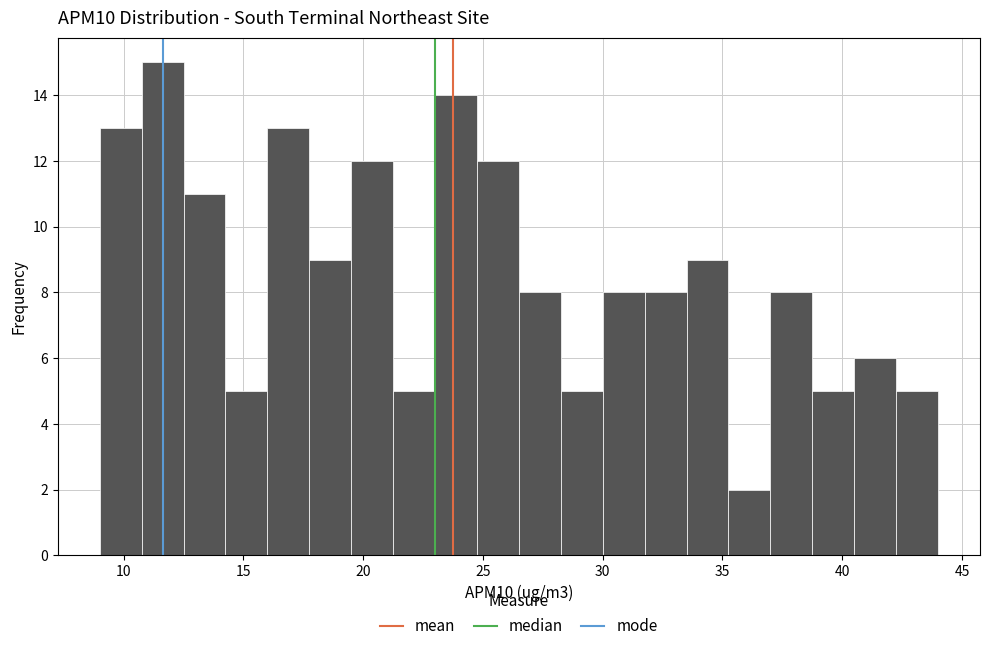

Read against the x-axis, roughly where is the centre of the tallest bar?

11.5